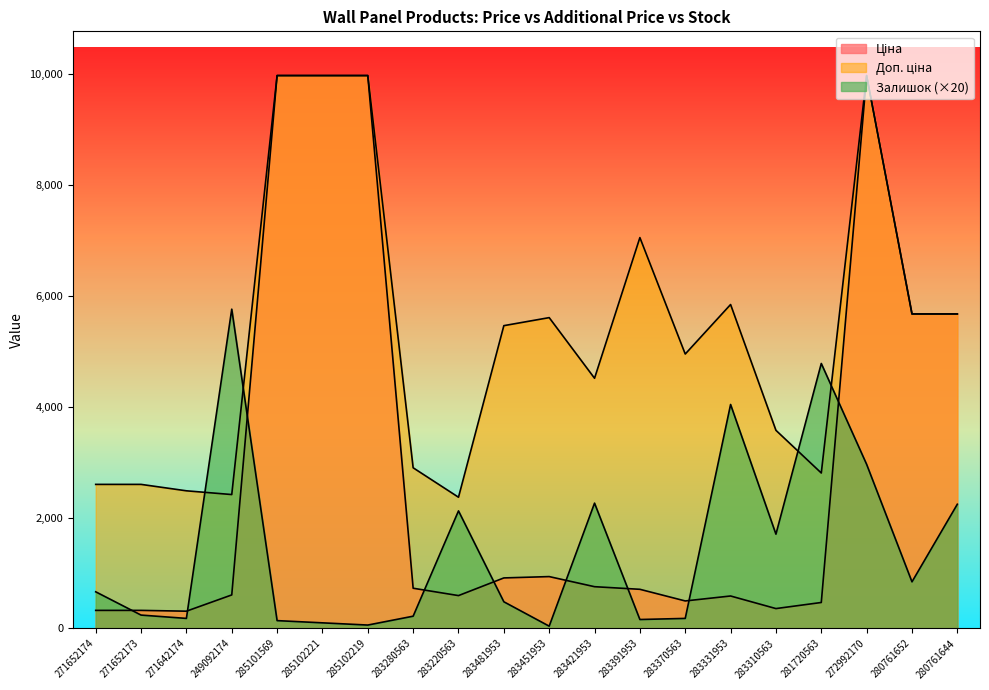

What is the approximate value of Залишок at 283280563?

220.0